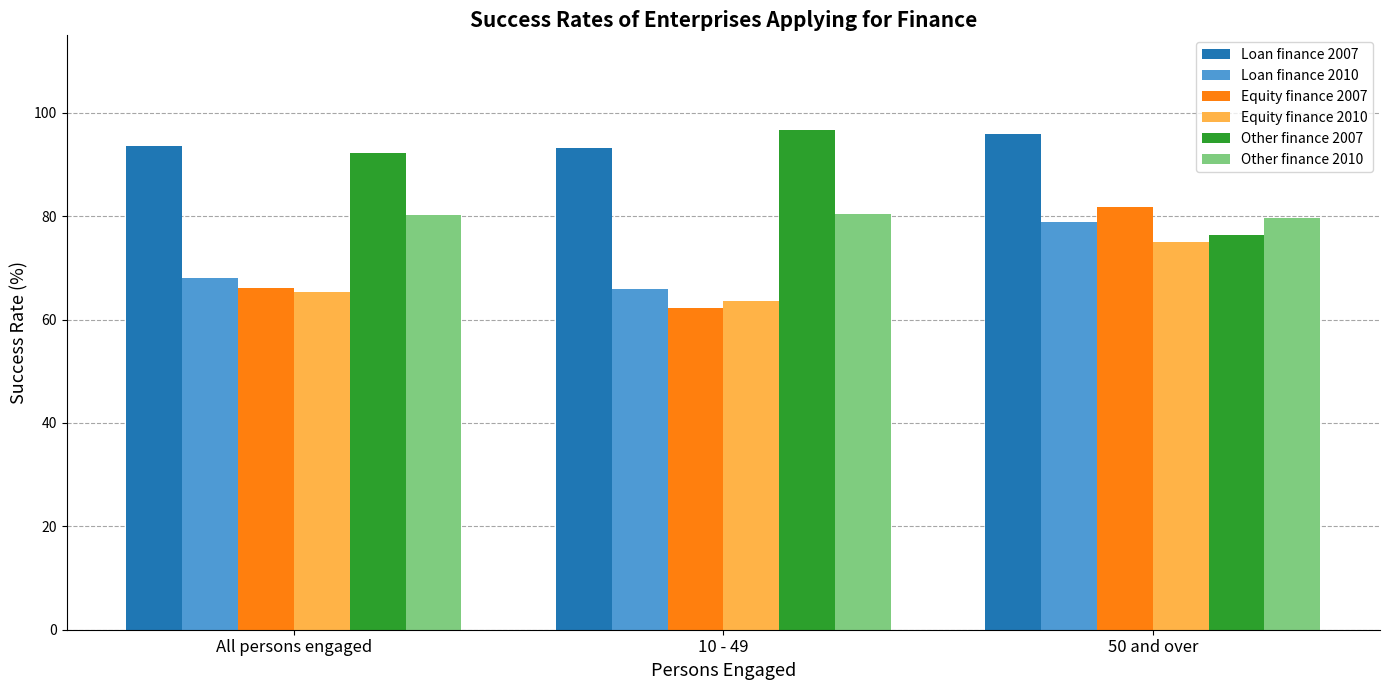

What is the maximum value for Other finance 2010?

80.5